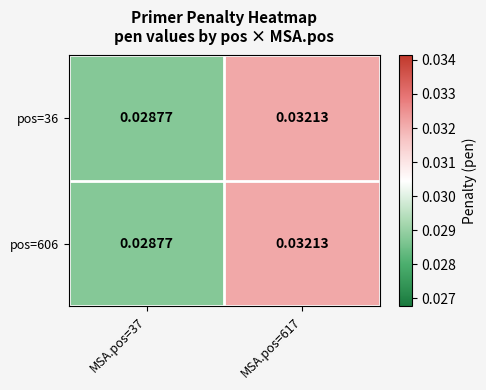

Is the value of pos=606 at MSA.pos=617 greater than the value of pos=36 at MSA.pos=37?

Yes